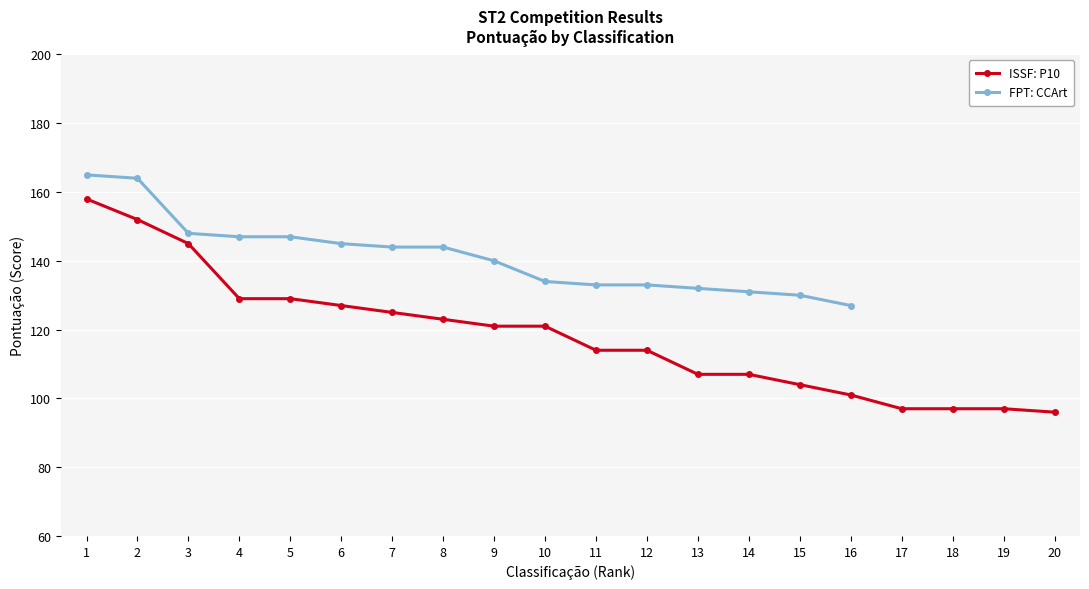

At which category is the sum across all series the highest?

1